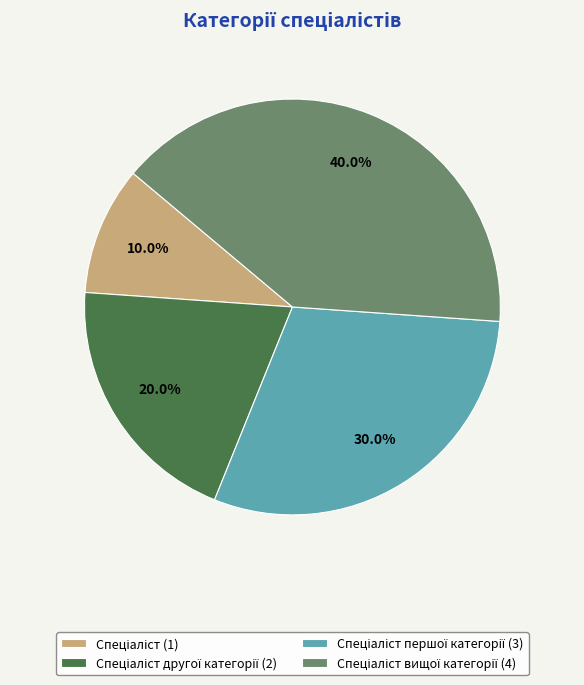

How many segments does this pie chart have?

4